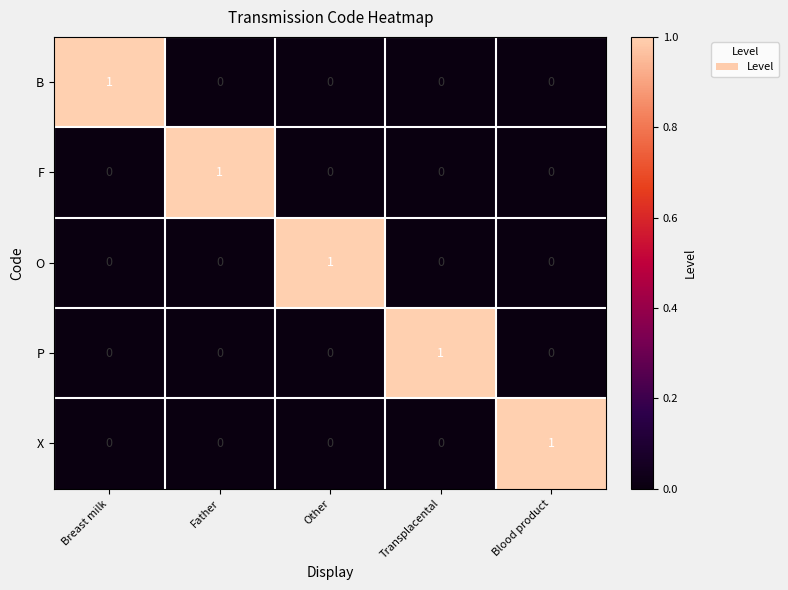

Is it true that O equals -1 at Breast milk?

False